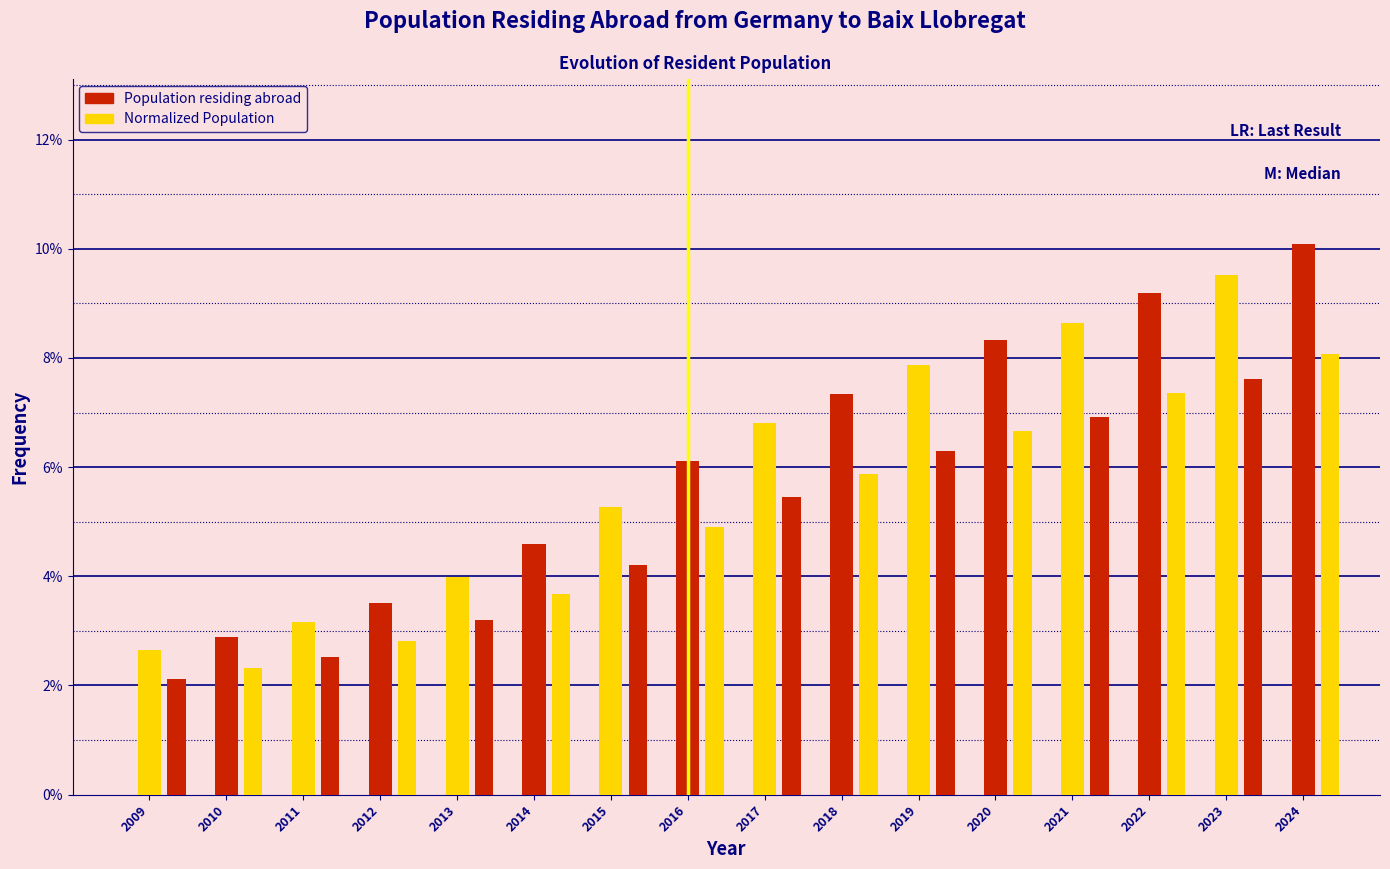

How many groups of bars are there?

16